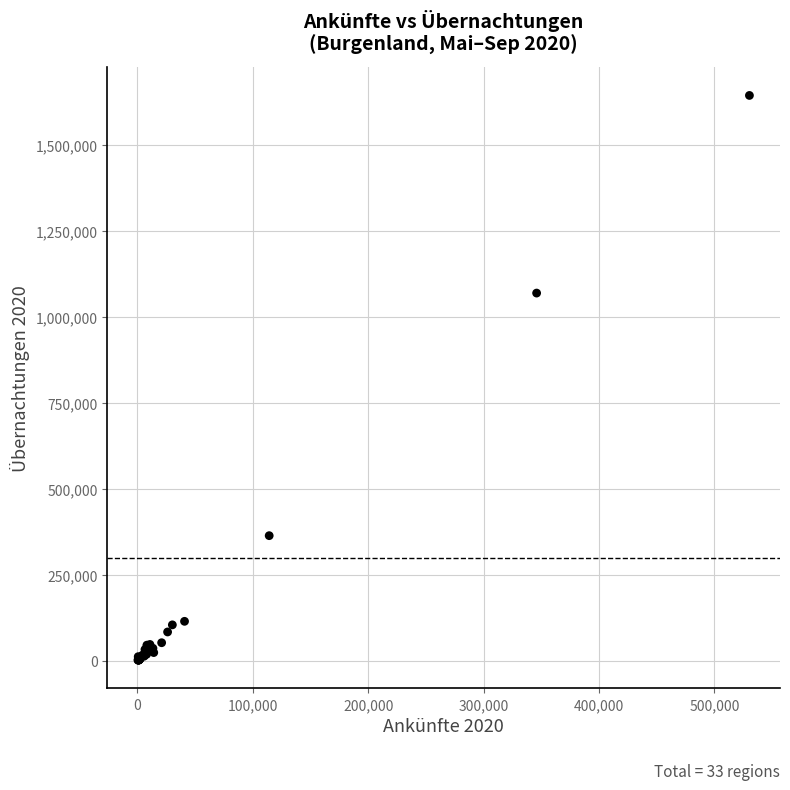

What Y value in the scatter plot is closest to 822654?

1069098